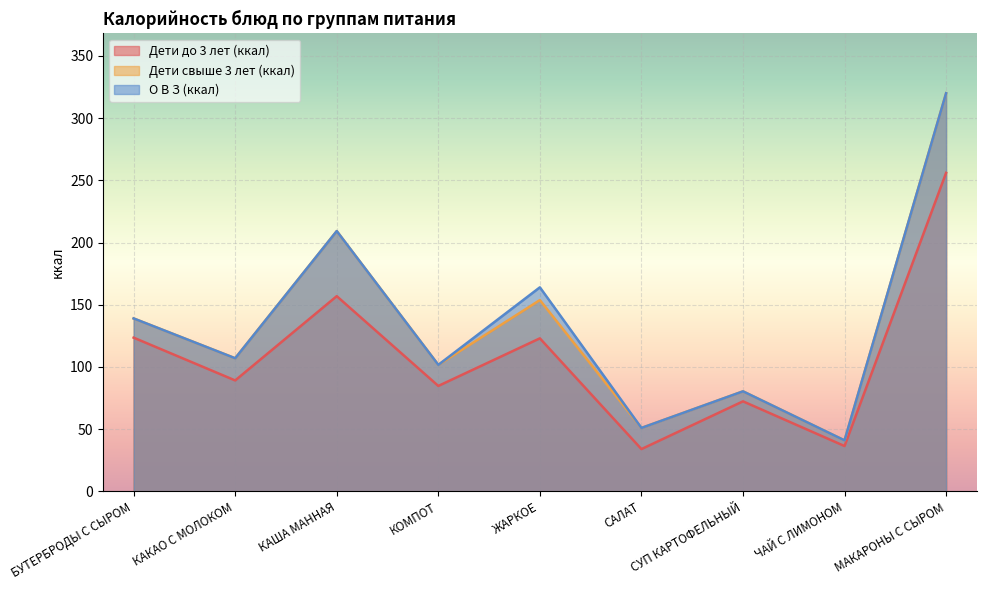

Reading left to right, transcribe all the data shown in this chart.

Дети до 3 лет (ккал): 123.6	89.2	156.9	84.8	123.0	34.0	72.4	36.4	256.0
Дети свыше 3 лет (ккал): 139.0	107.0	209.2	101.7	153.8	51.0	80.4	41.0	320.0
О В З (ккал): 139.0	107.0	209.2	101.7	164.0	51.0	80.4	41.0	320.0